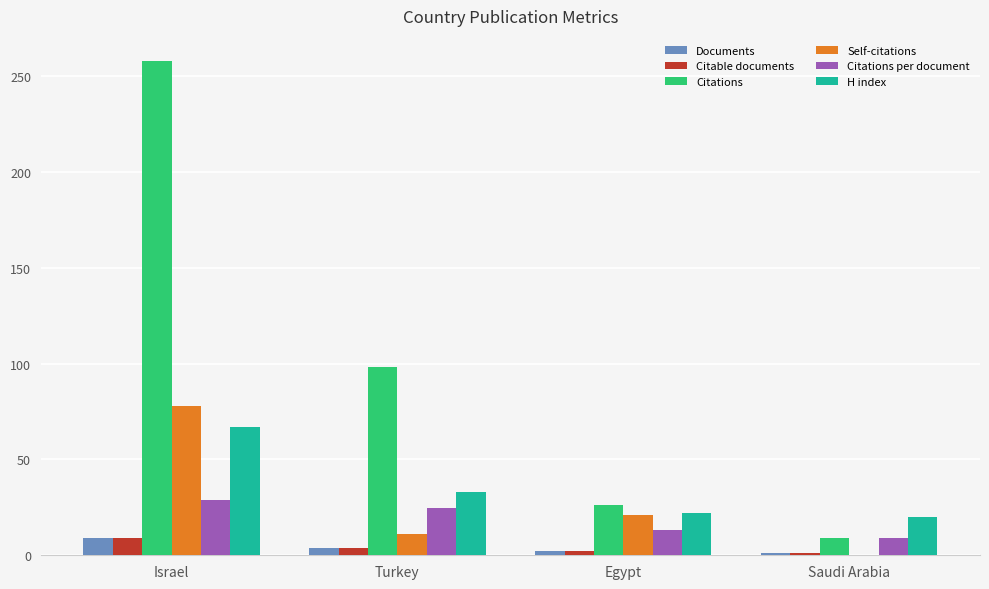

The value of Self-citations at Saudi Arabia is 28.2. True or false?

False